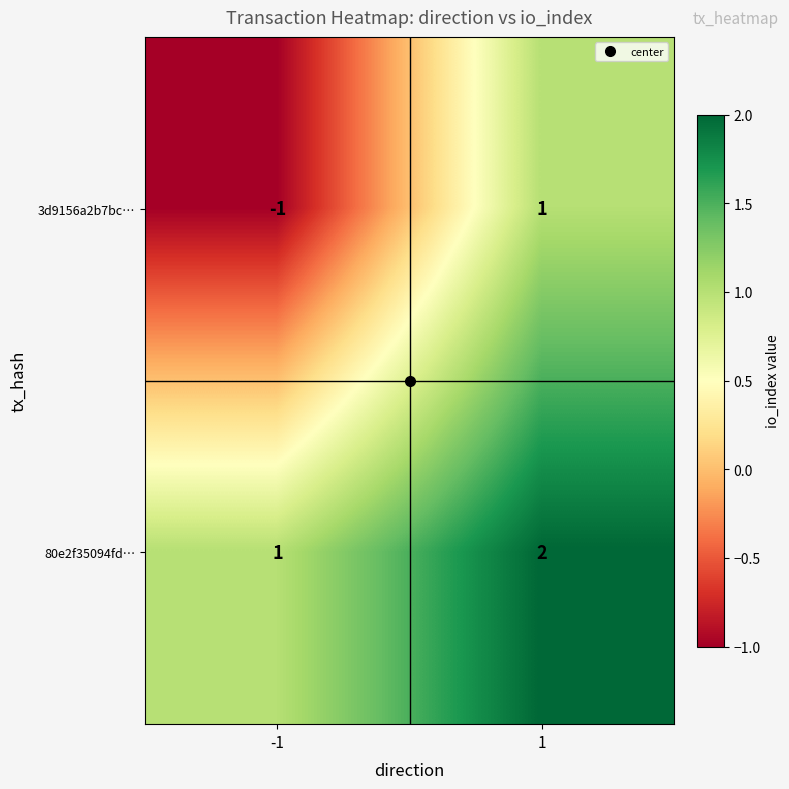

Is the value of 80e2f35094fd… at 1 greater than the value of 3d9156a2b7bc… at -1?

Yes